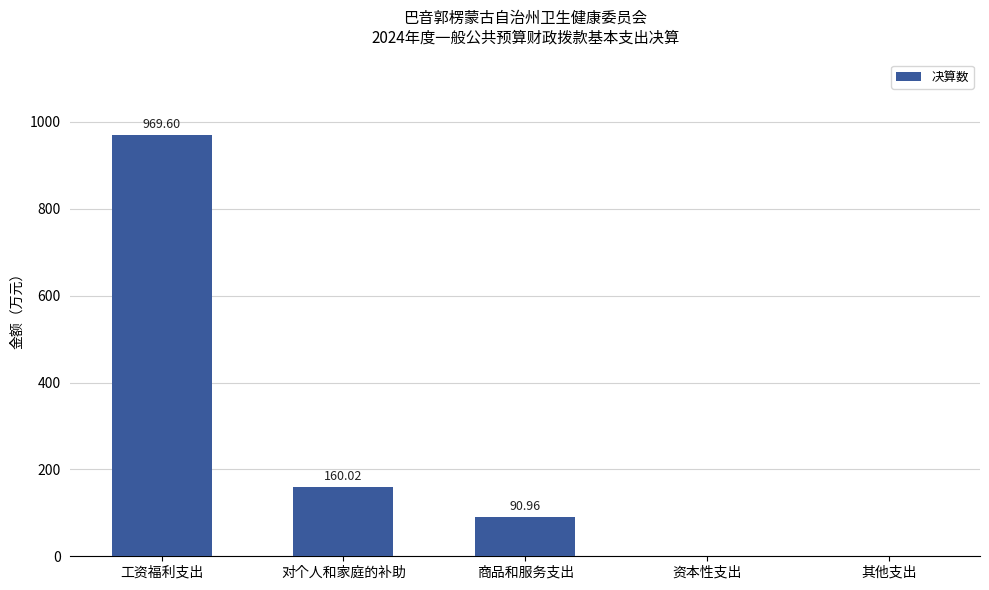

Reading left to right, list all the values displayed in this chart.

工资福利支出=969.6	对个人和家庭的补助=160.0	商品和服务支出=91.0	资本性支出=0.0	其他支出=0.0